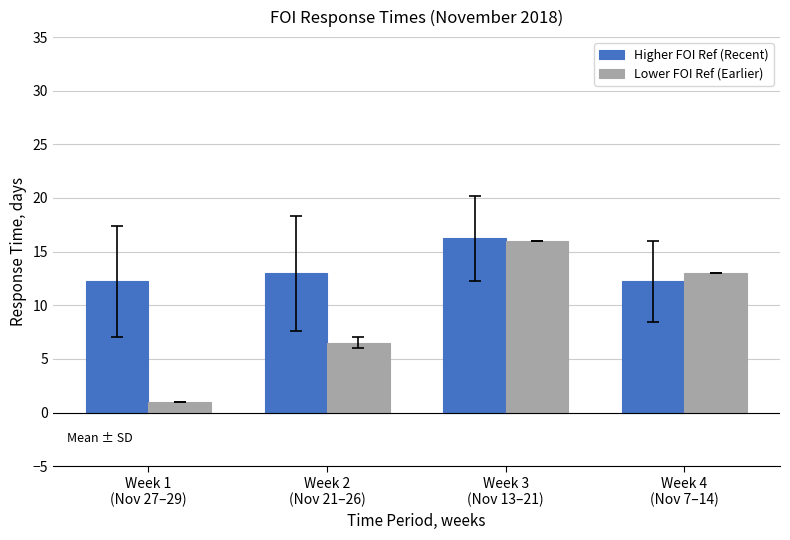

What is the difference between the Lower FOI Ref (Earlier) values at Week 4
(Nov 7–14) and Week 1
(Nov 27–29)?

12.0